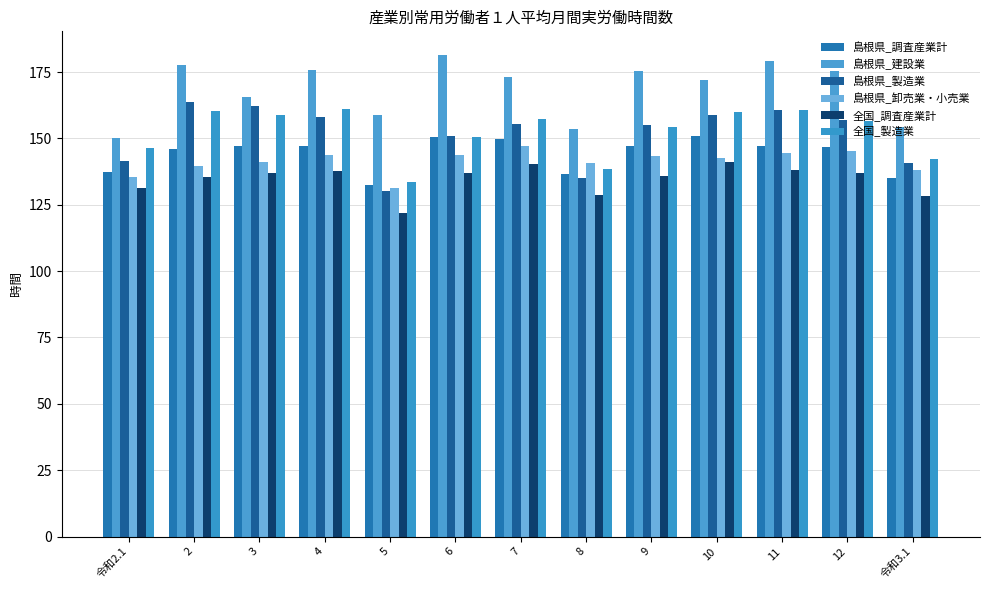

How many data points does each series have?

13